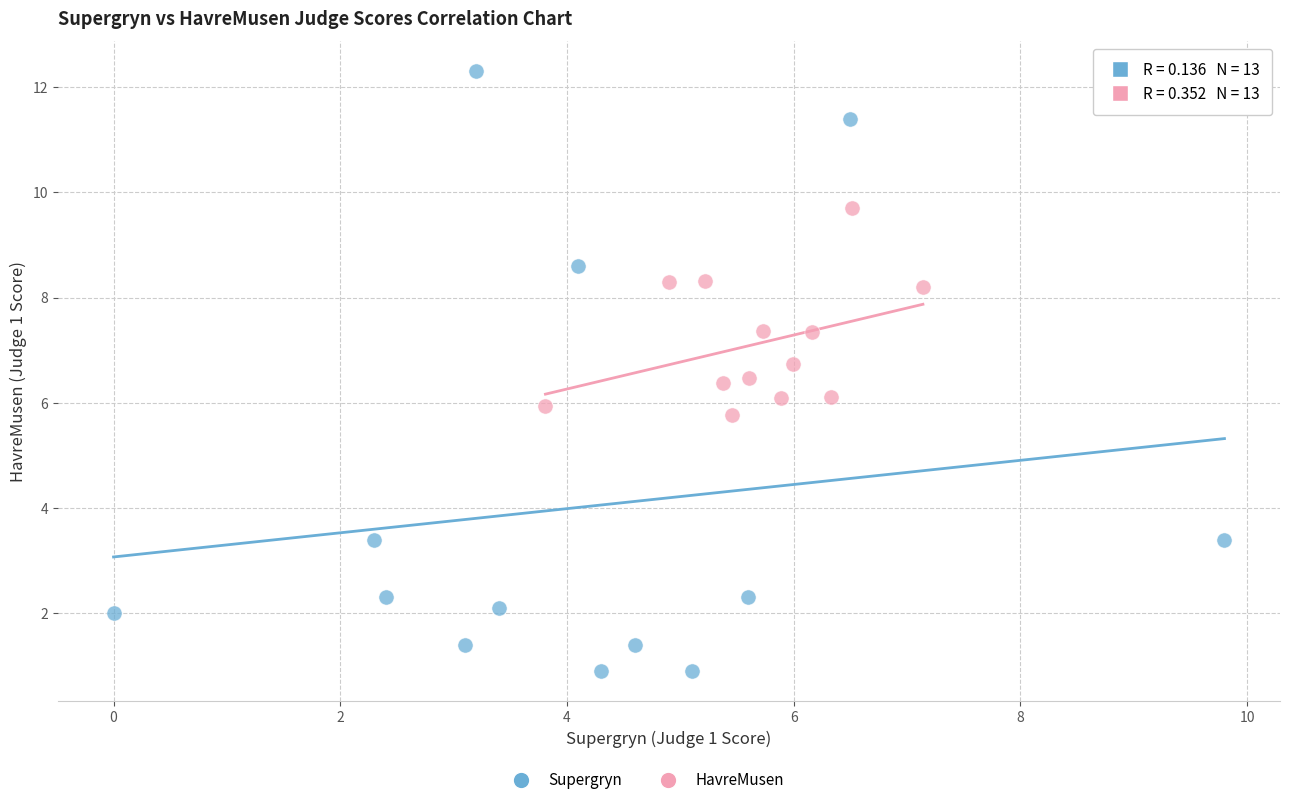

Which series contains the highest Y value?

Supergryn